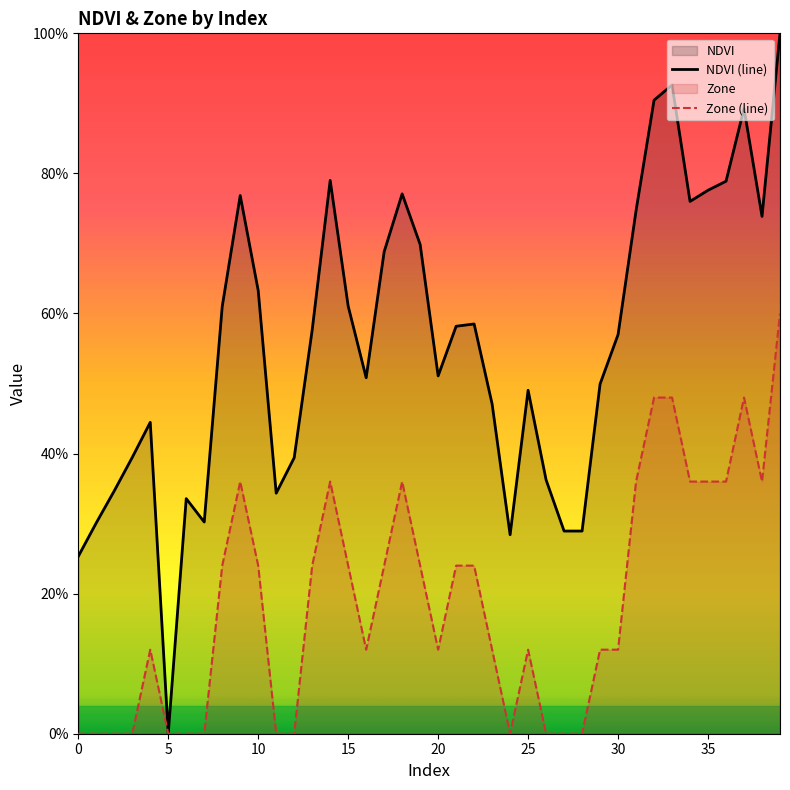

Which series has the widest spread of values?

NDVI (line)